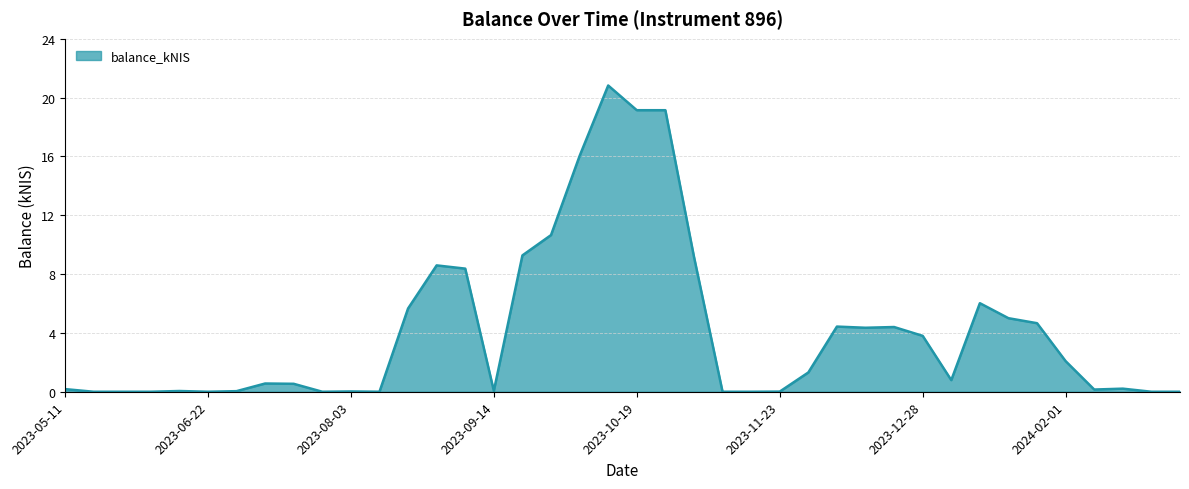

Does the chart display data point markers on the line(s)?

No